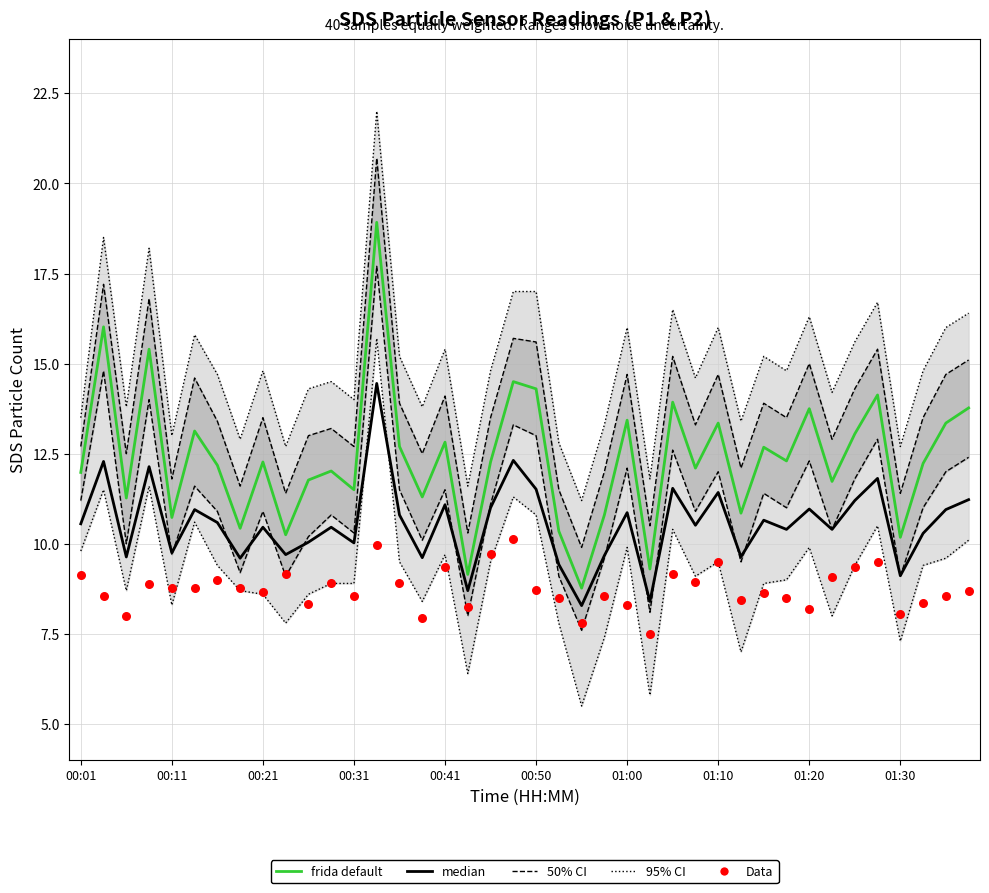

Which series has the largest Y range (max minus min)?

frida default